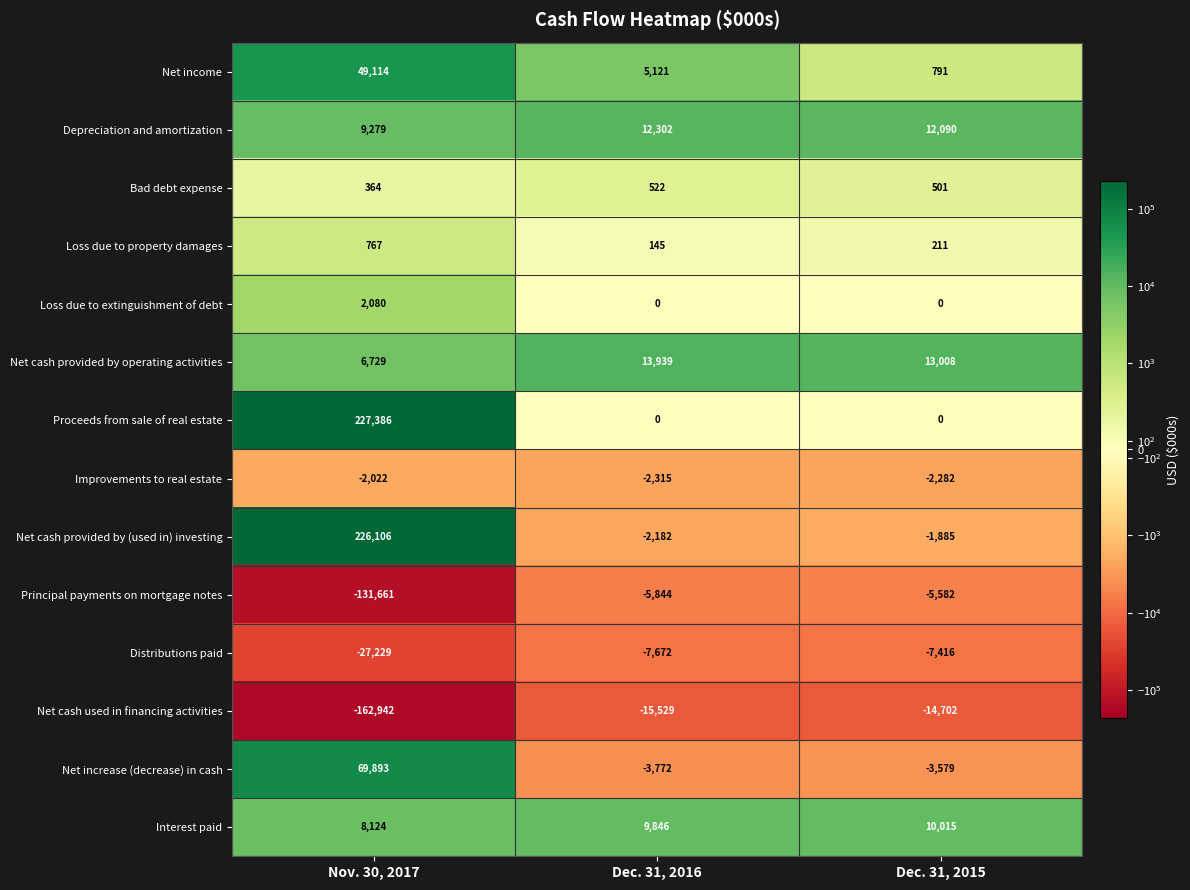

Which series changed the most between Dec. 31, 2016 and Dec. 31, 2015?

Net income